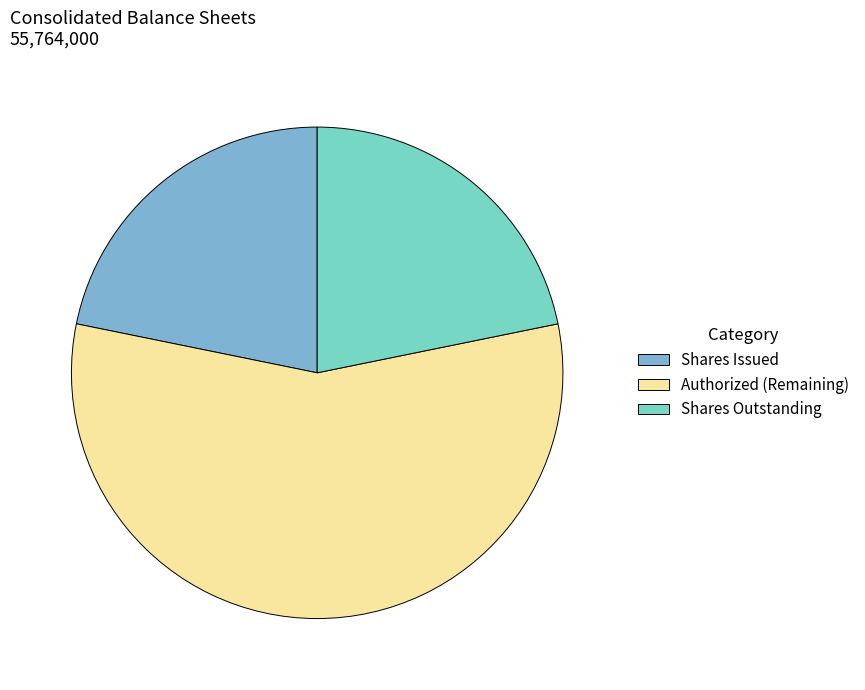

Is it true that Authorized (Remaining) is 48% of the pie?

False